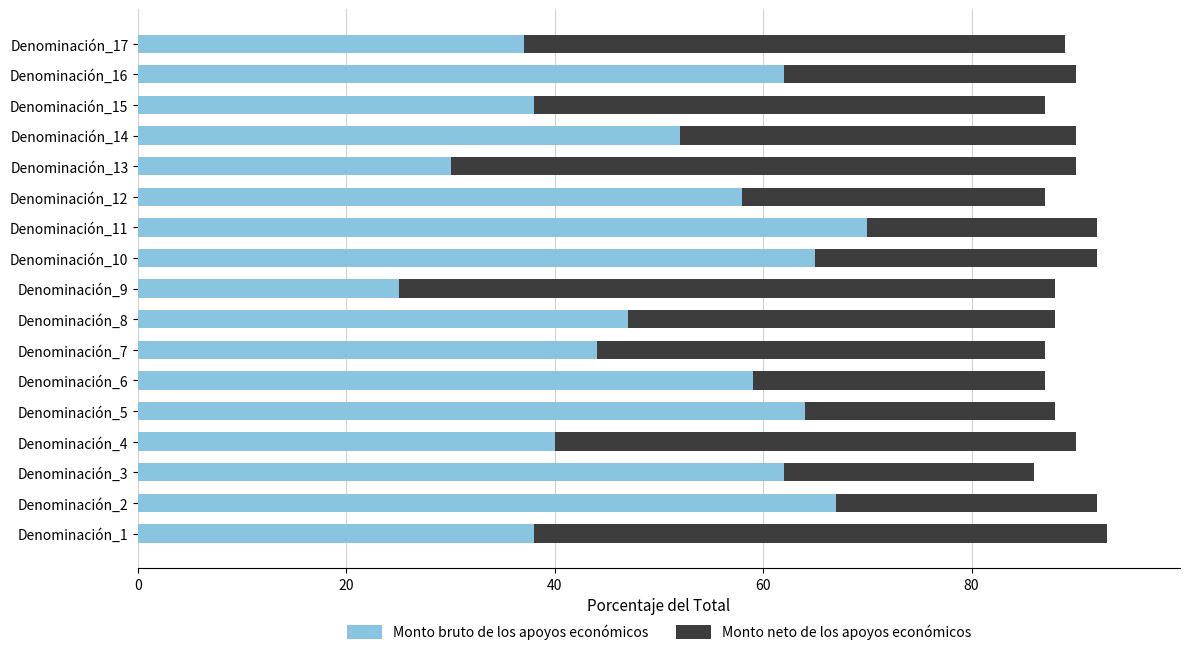

True or false: Monto bruto de los apoyos económicos has a value of 38 at Denominación_15.

True